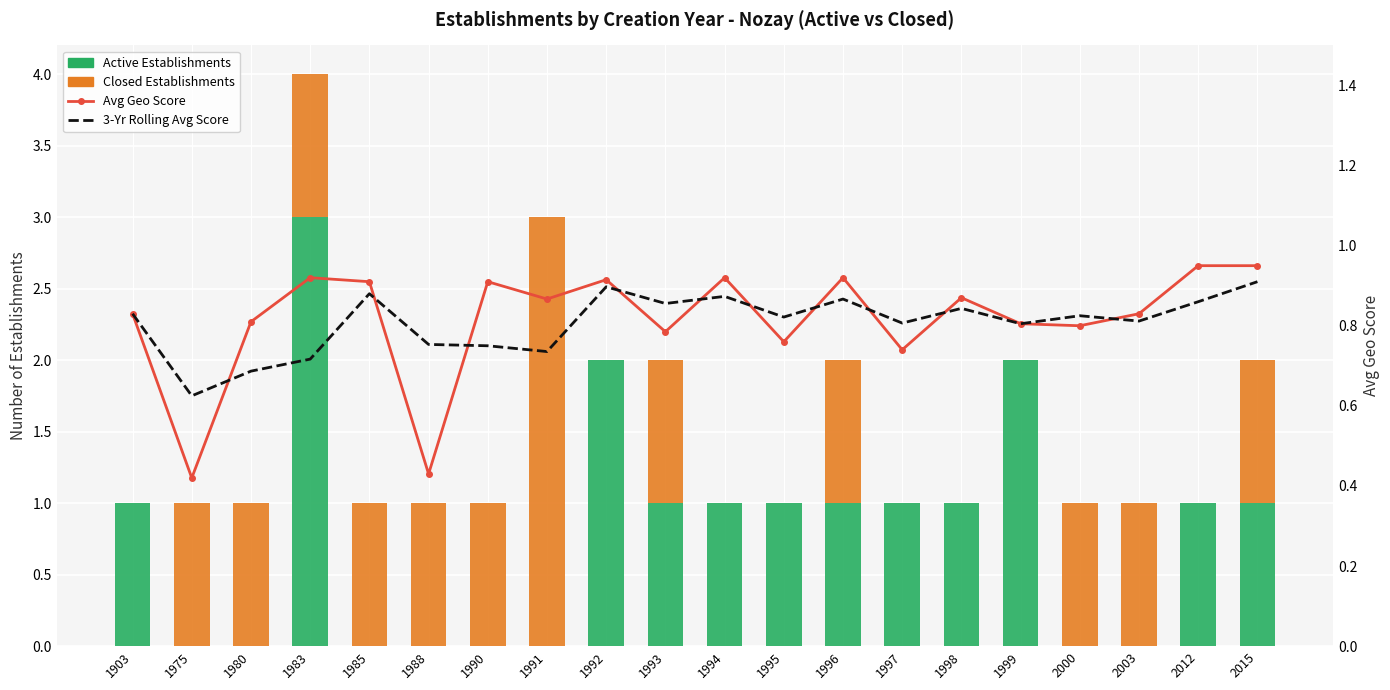

What is the difference between the maximum and minimum values in the Active Establishments series?

3.0